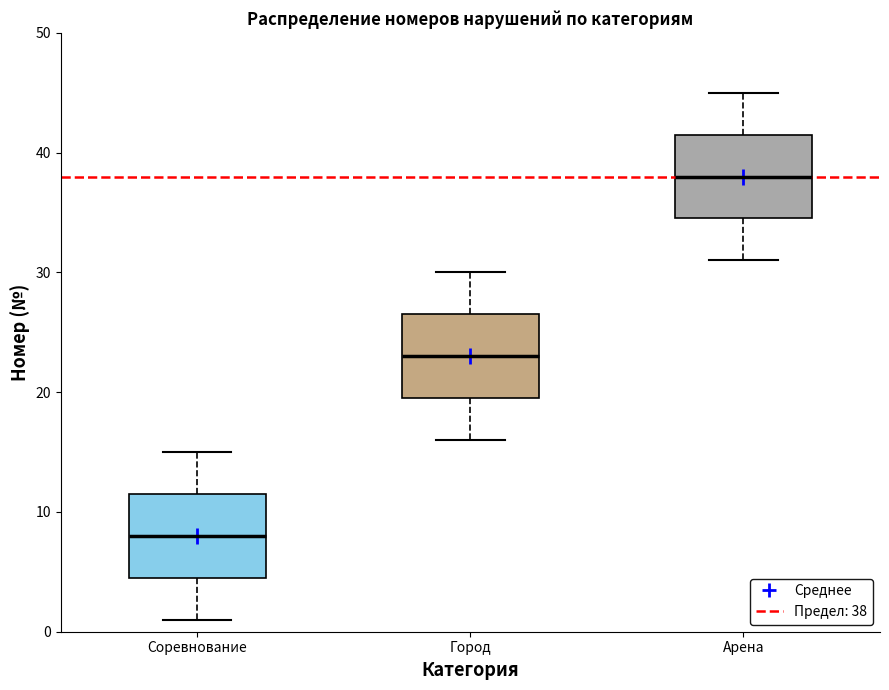

Reading left to right, read every box against the y-axis: the position of its median line, the range the box covers, and the ends of its whiskers. The values are not printed on the chart, so give them approximately, as read against the axis.

Соревнование: median 8, box 5 to 12, whiskers 1 to 15
Город: median 23, box 20 to 27, whiskers 16 to 30
Арена: median 38, box 35 to 42, whiskers 31 to 45